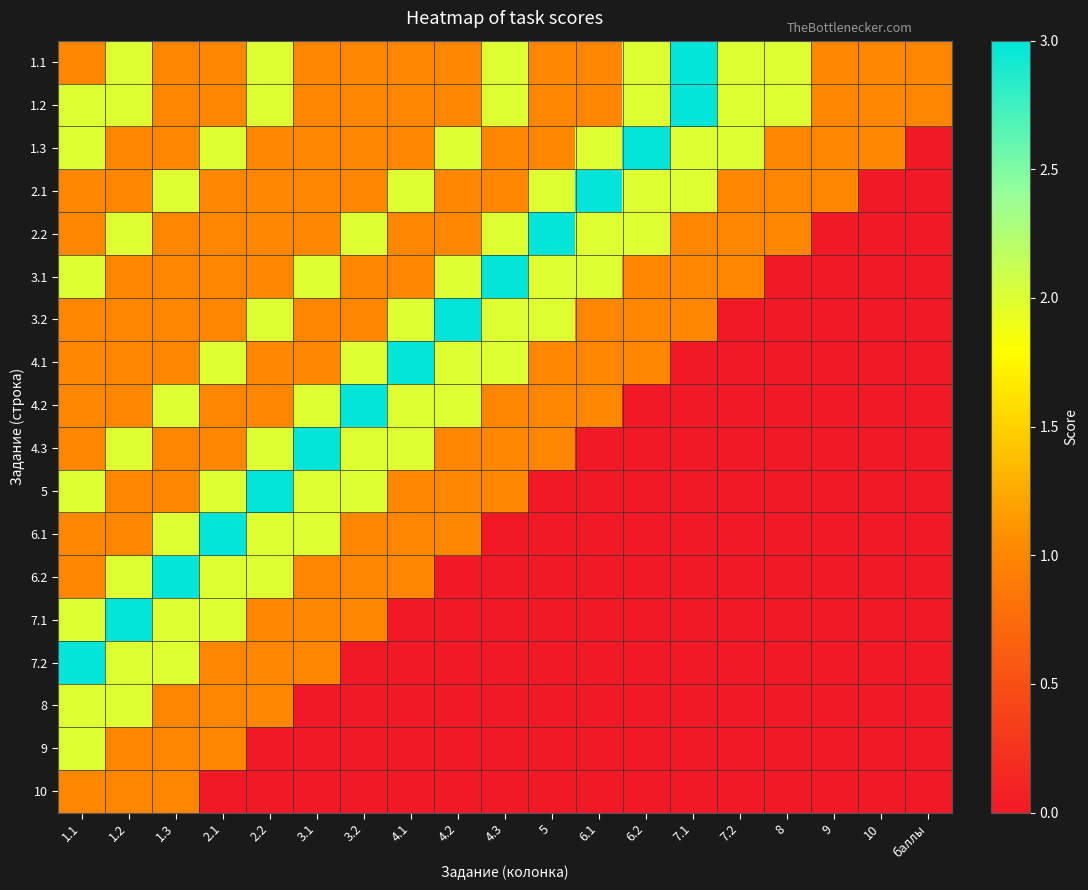

What is the difference between the highest and lowest values at 7.1?

3